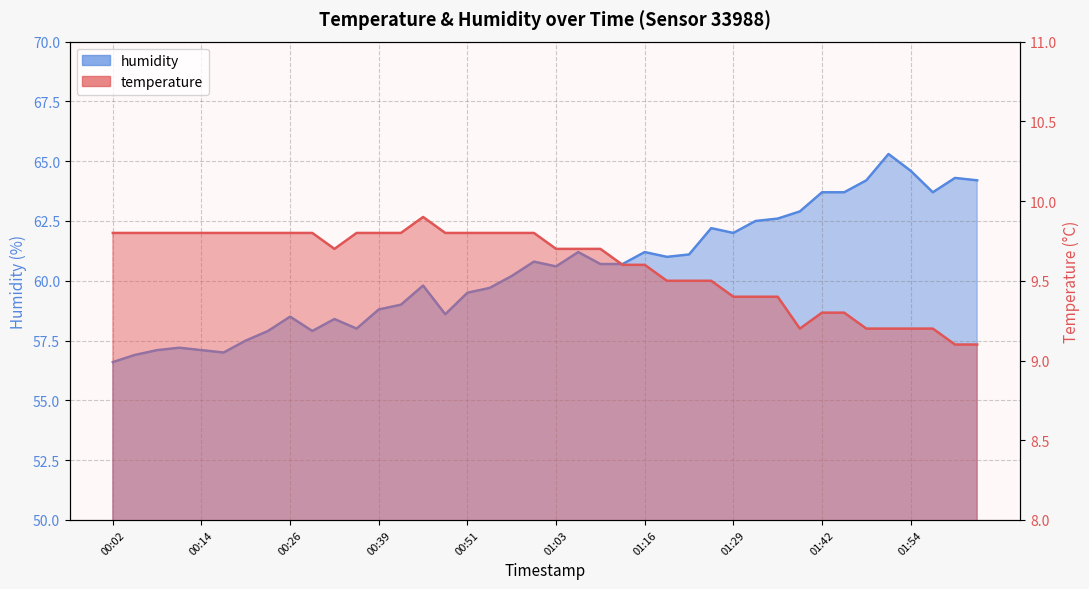

At 00:26, list the series in order from smallest to largest.

temperature, humidity